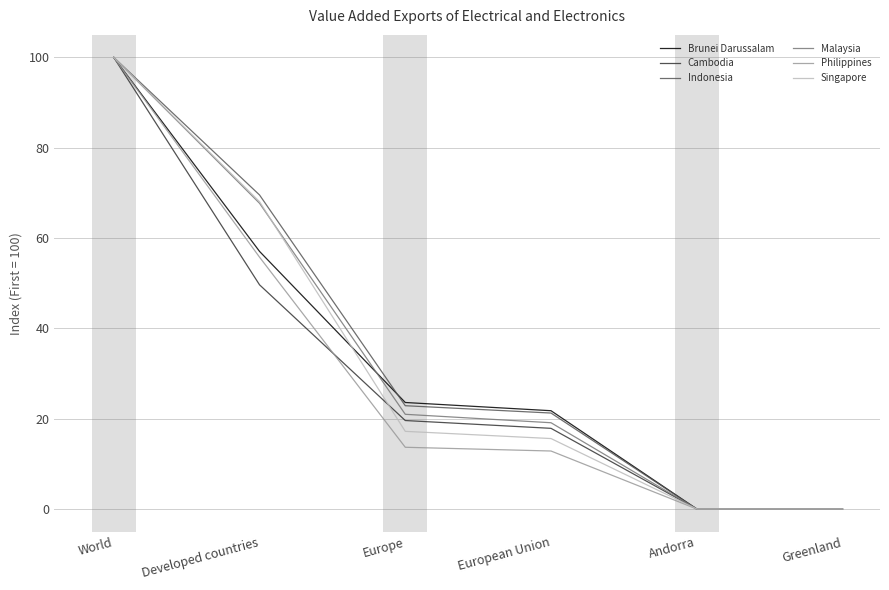

Which category has the highest value across all series?

World